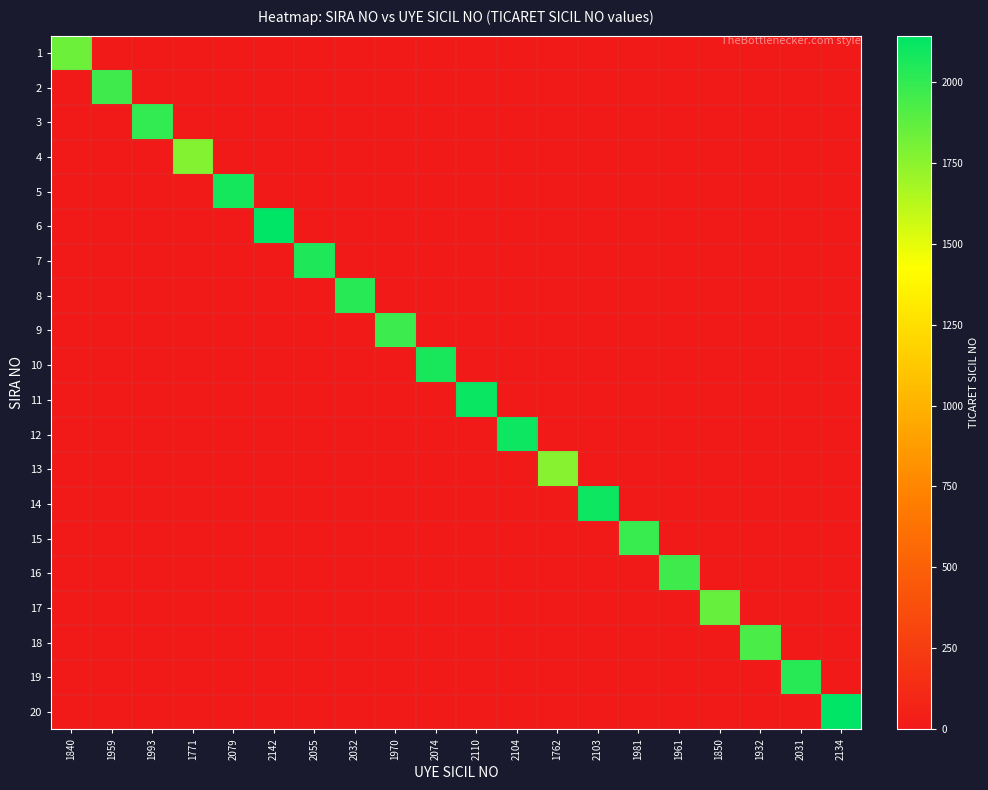

Rank the series by their maximum value, from lowest to highest.

13, 4, 1, 17, 18, 2, 16, 9, 15, 3, 19, 8, 7, 10, 5, 14, 12, 11, 20, 6